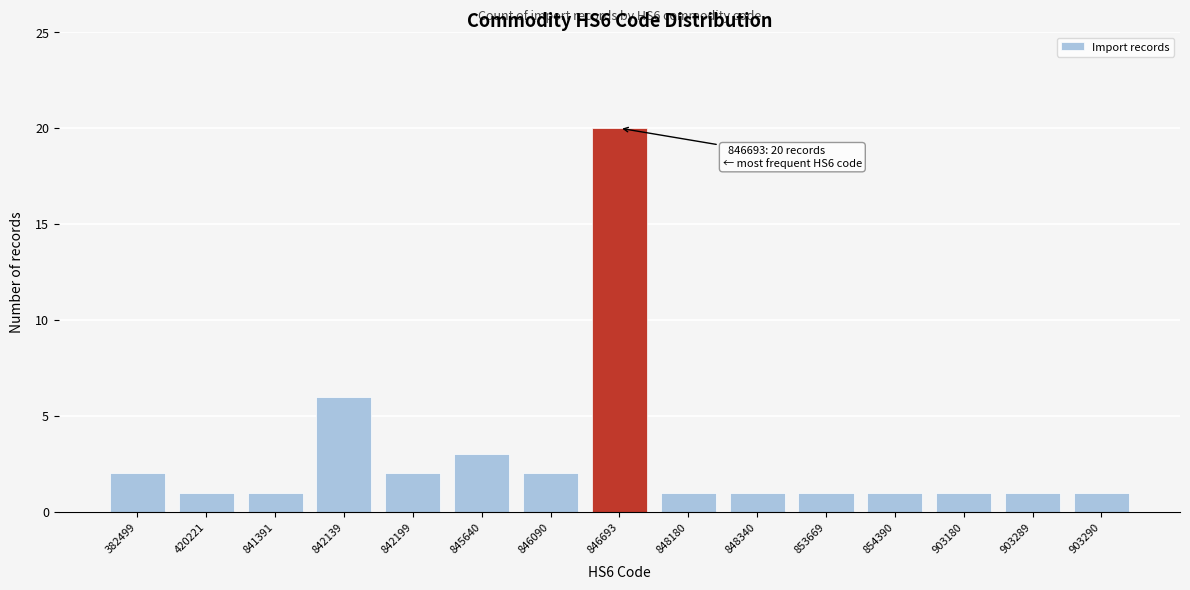

Reading left to right, extract all data points from this chart.

382499=2	420221=1	841391=1	842139=6	842199=2	845640=3	846090=2	846693=20	848180=1	848340=1	853669=1	854390=1	903180=1	903289=1	903290=1